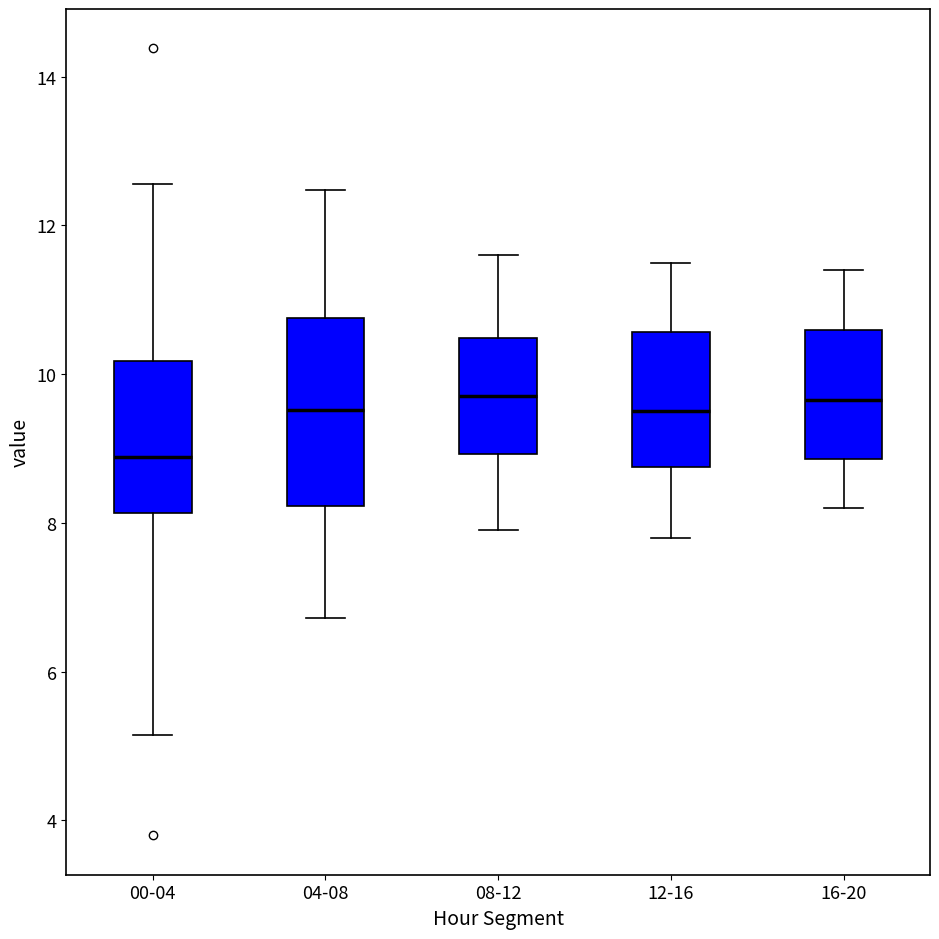

Which box has the lowest median line?

00-04